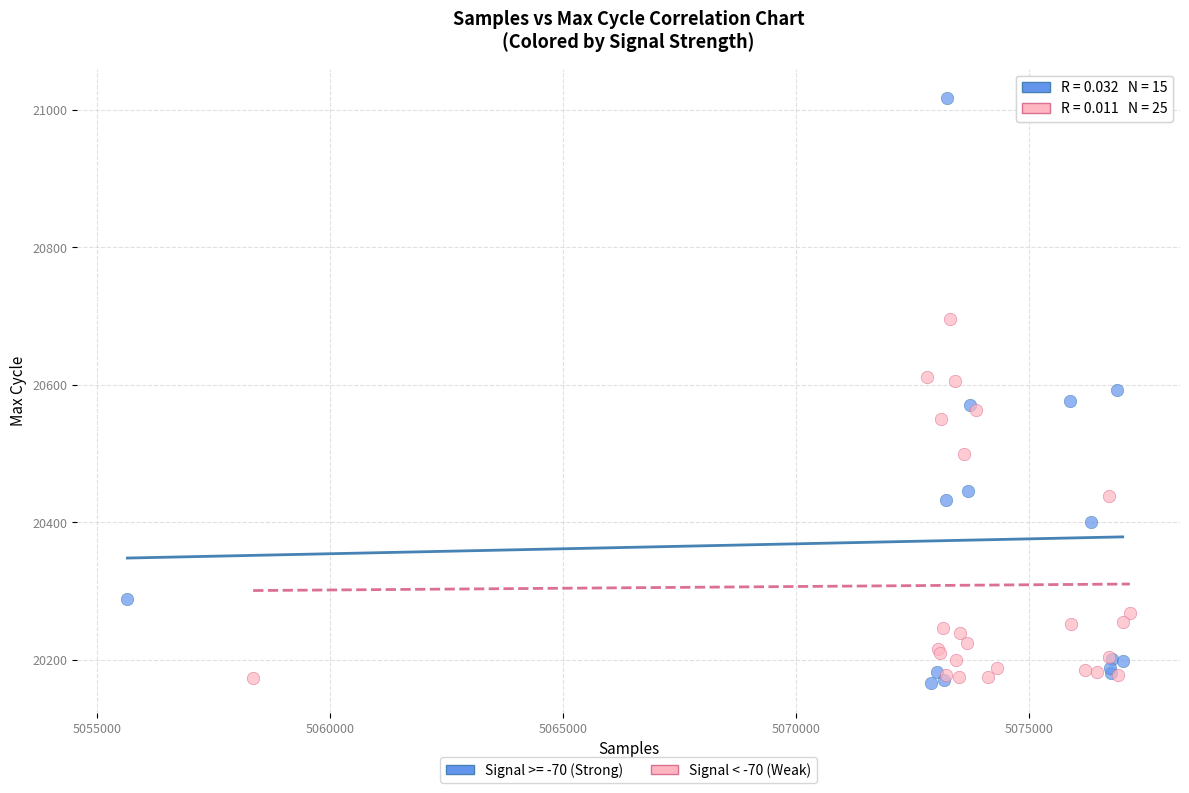

Which series has the largest Y range (max minus min)?

Signal >= -70 (Strong)